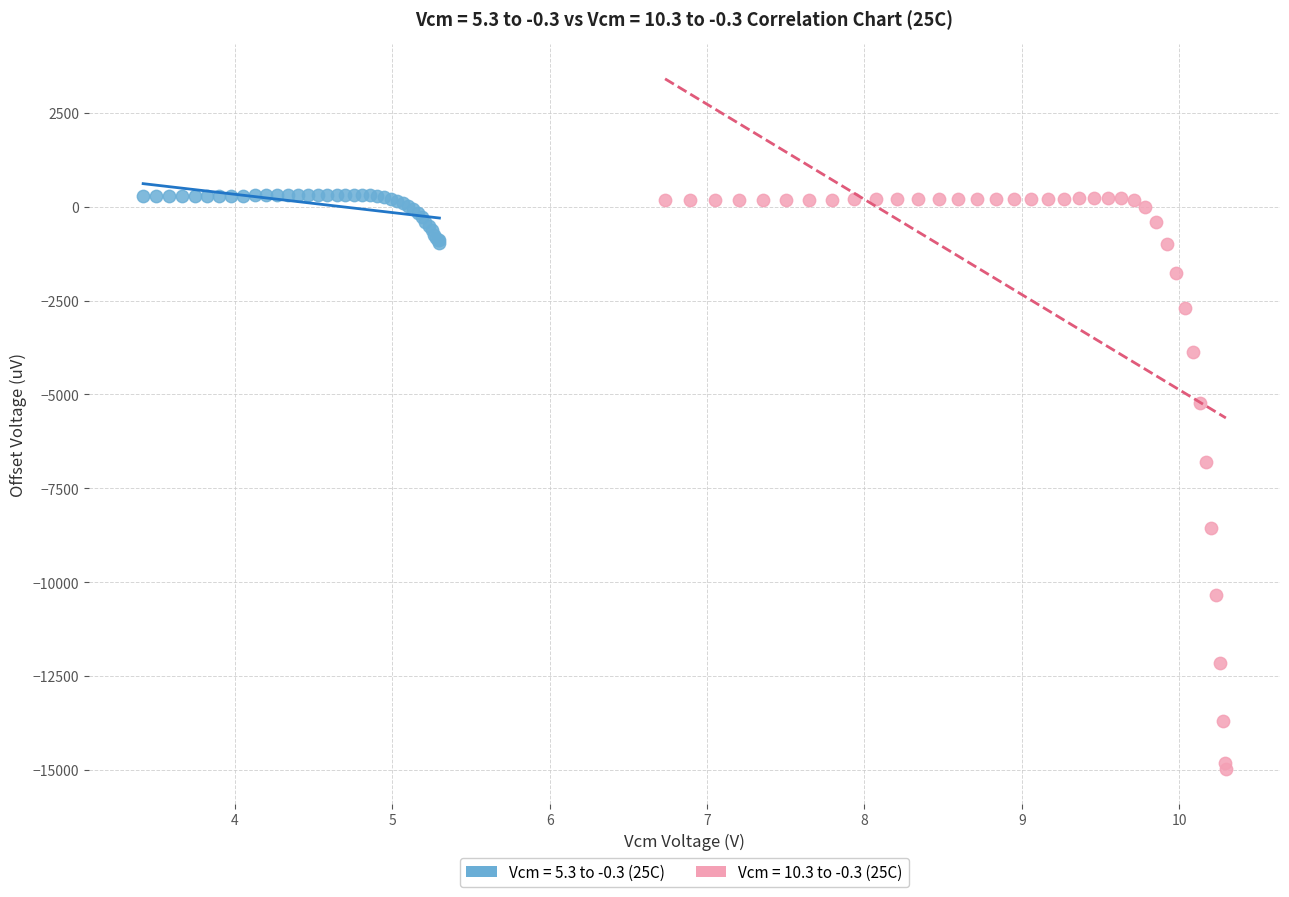

Which series has the widest spread of Y values?

Vcm = 10.3 to -0.3 (25C)